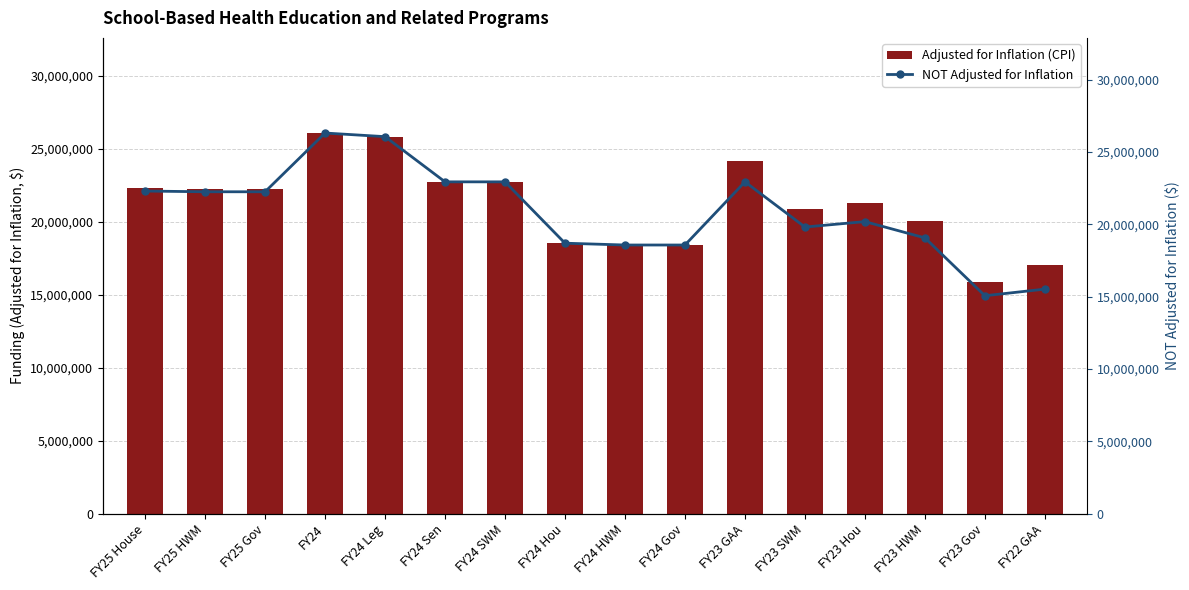

Reading left to right, extract all data points from this chart.

Adjusted for Inflation (CPI): FY25 House=22304866	FY25 HWM=22254866	FY25 Gov=22254865	FY24=26085591	FY24 Leg=25837782	FY24 Sen=22740166	FY24 SWM=22740166	FY24 Hou=18534879	FY24 HWM=18410974	FY24 Gov=18410974	FY23 GAA=24161432	FY23 SWM=20870214	FY23 Hou=21265160	FY23 HWM=20080322	FY23 Gov=15867563	FY22 GAA=17031845
NOT Adjusted for Inflation: FY25 House=22304866	FY25 HWM=22254866	FY25 Gov=22254865	FY24=26316196	FY24 Leg=26066196	FY24 Sen=22941196	FY24 SWM=22941196	FY24 Hou=18698733	FY24 HWM=18573733	FY24 Gov=18573733	FY23 GAA=22941196	FY23 SWM=19816196	FY23 Hou=20191196	FY23 HWM=19066196	FY23 Gov=15066196	FY22 GAA=15523583